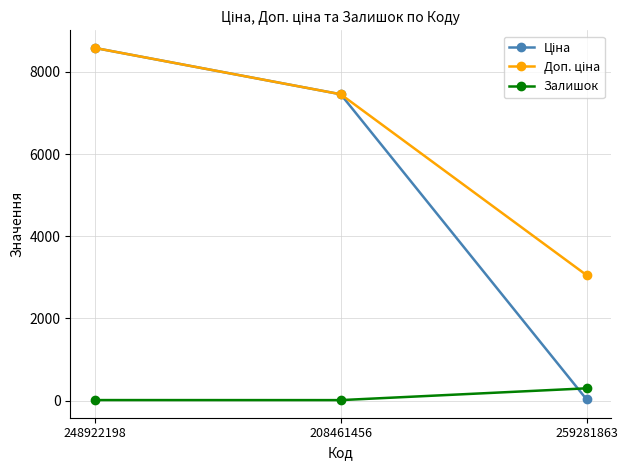

What is the total value across all series at 208461456?

14918.6